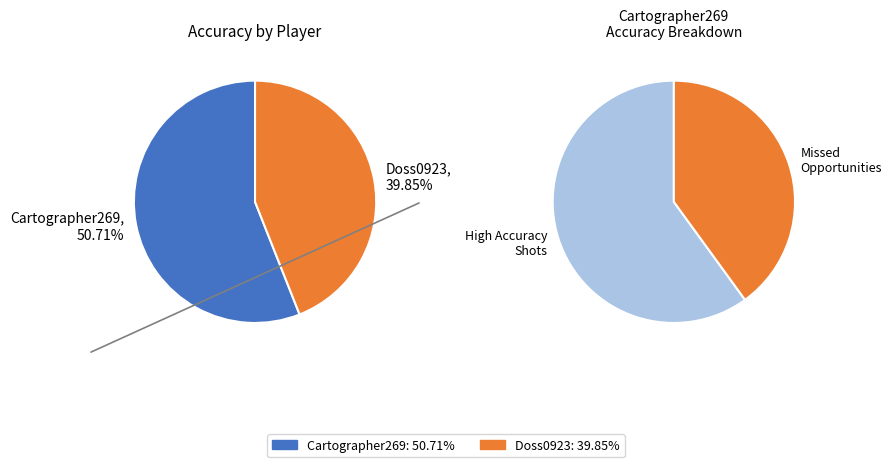

Count the number of slices in the pie.

2